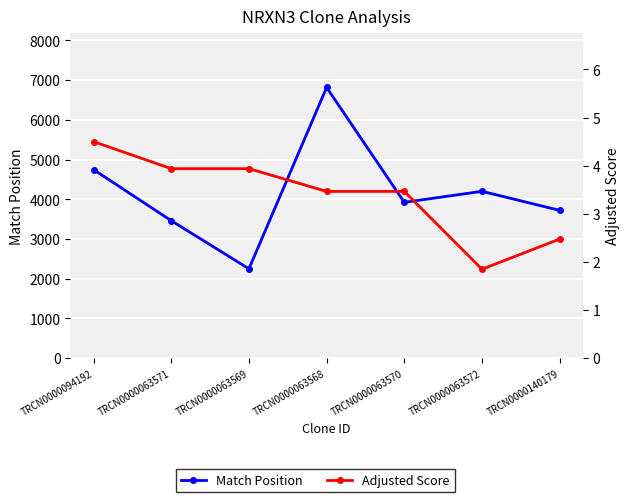

What is the label of the 2nd point from the right?

TRCN0000063572